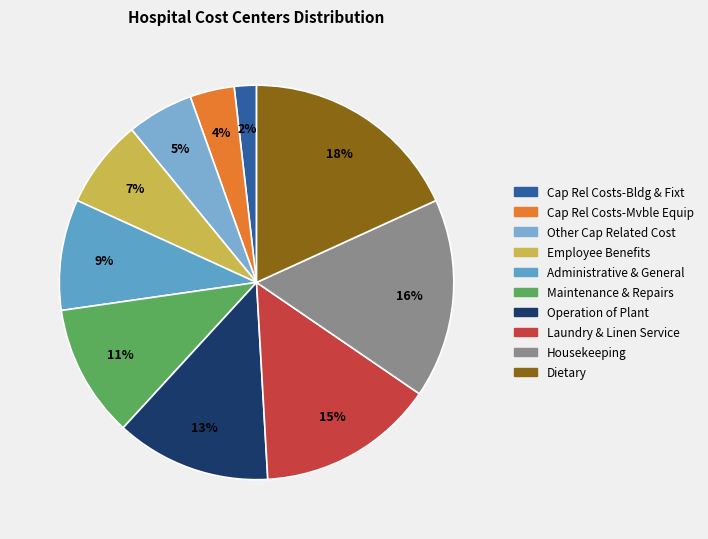

True or false: Laundry & Linen Service accounts for 21% of the total.

False